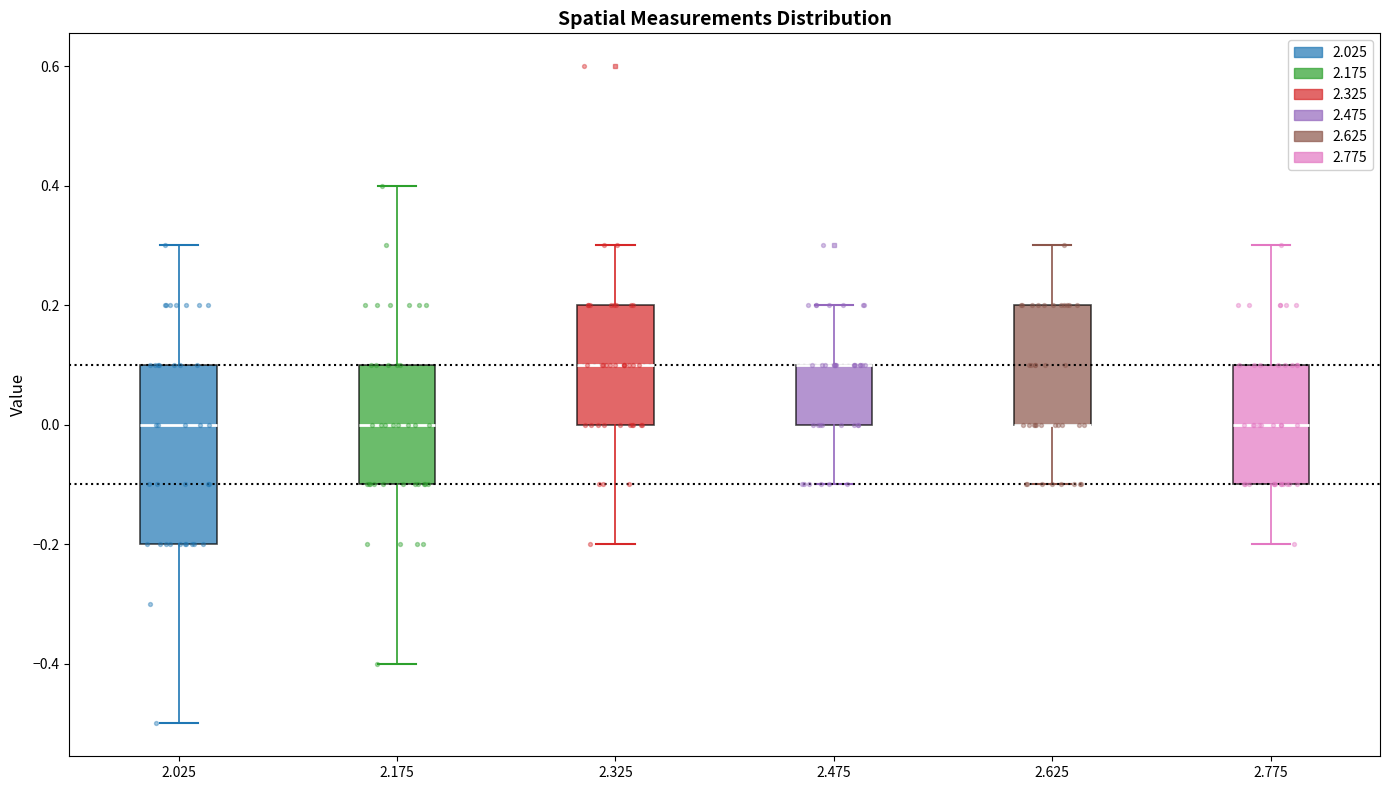

Reading left to right, transcribe this box plot: for each box, give where its median line is, the range the box spans, and where its two whiskers end, as read against the y-axis. The values are not printed on the chart, so give them approximately, as read against the axis.

2.025: median 0.0, box -0.2 to 0.1, whiskers -0.5 to 0.3
2.175: median 0.0, box -0.1 to 0.1, whiskers -0.4 to 0.4
2.325: median 0.1, box 0.0 to 0.2, whiskers -0.2 to 0.3
2.475: median 0.1 (drawn on the box's upper edge), box 0.0 to 0.1, whiskers -0.1 to 0.2
2.625: median 0.0 (drawn on the box's lower edge), box 0.0 to 0.2, whiskers -0.1 to 0.3
2.775: median 0.0, box -0.1 to 0.1, whiskers -0.2 to 0.3